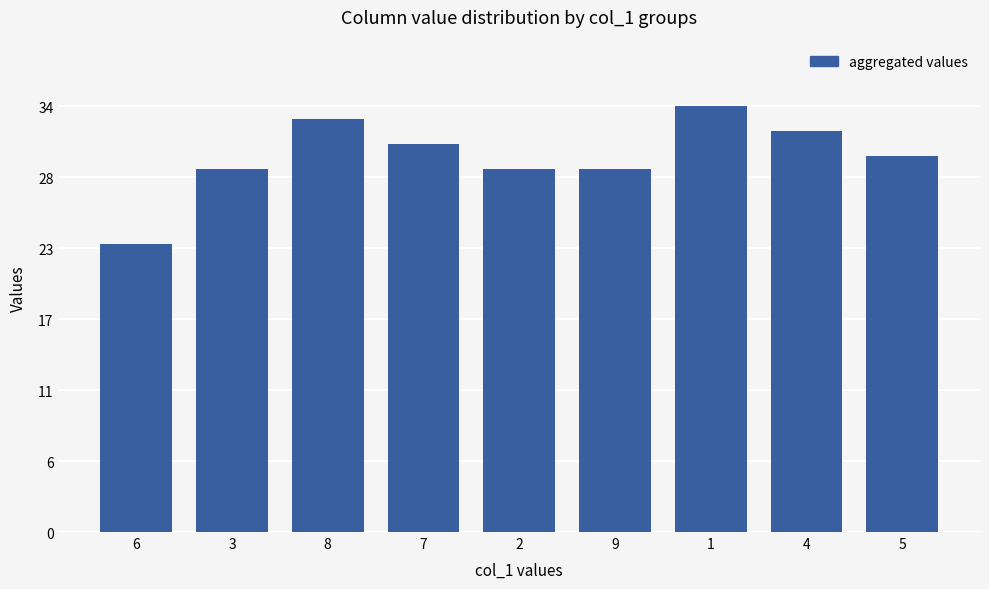

The value at 3 is 29. True or false?

True